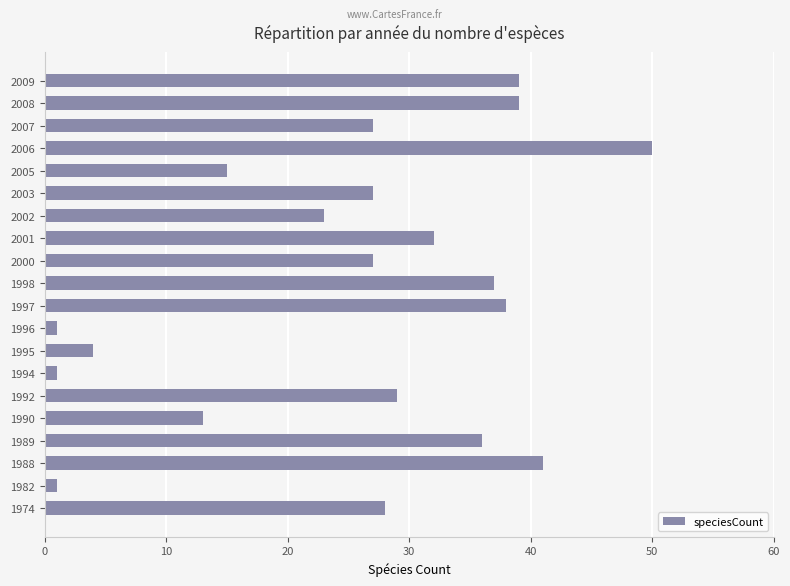

What is the ratio of the value at 2006 to the value at 1974?

1.8